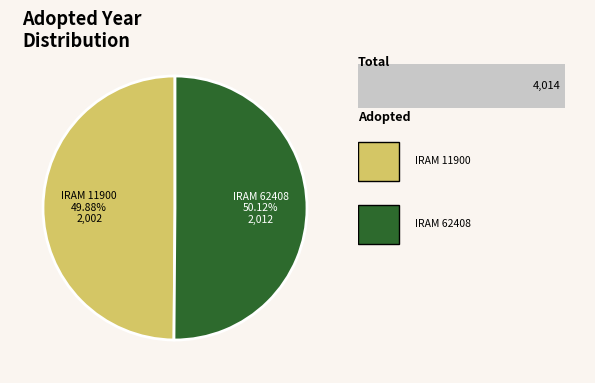

What is the change in value from IRAM 11900 Voluntary Label for Building to IRAM 62408 Voluntary Label for Electric?

+10